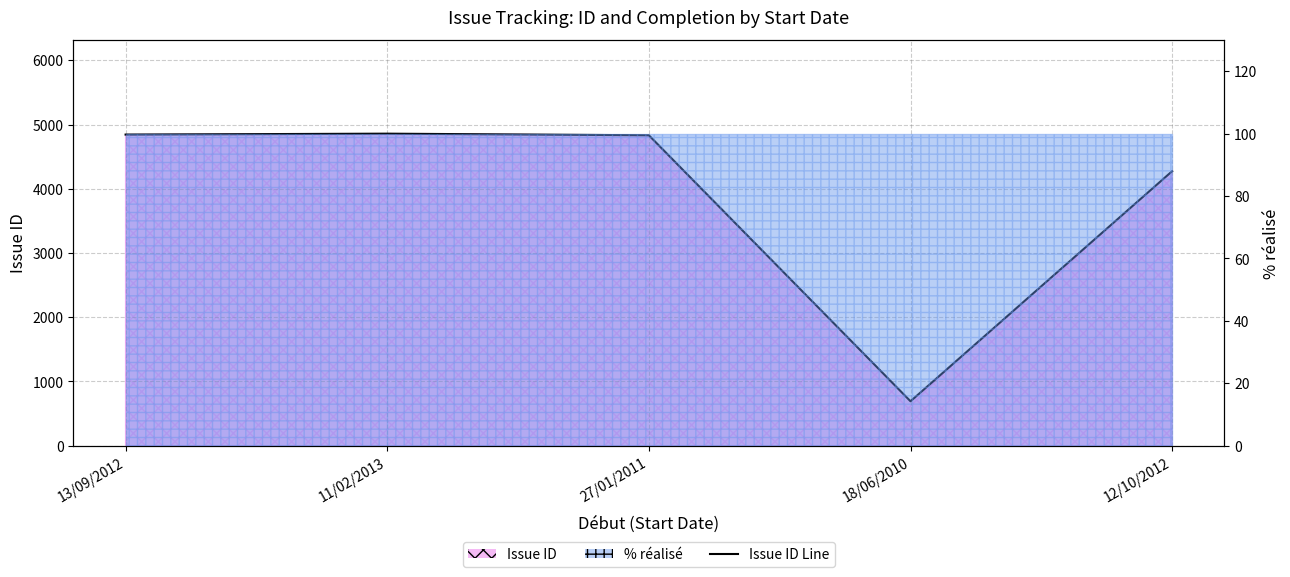

What is the label of the 5th point from the right?

13/09/2012